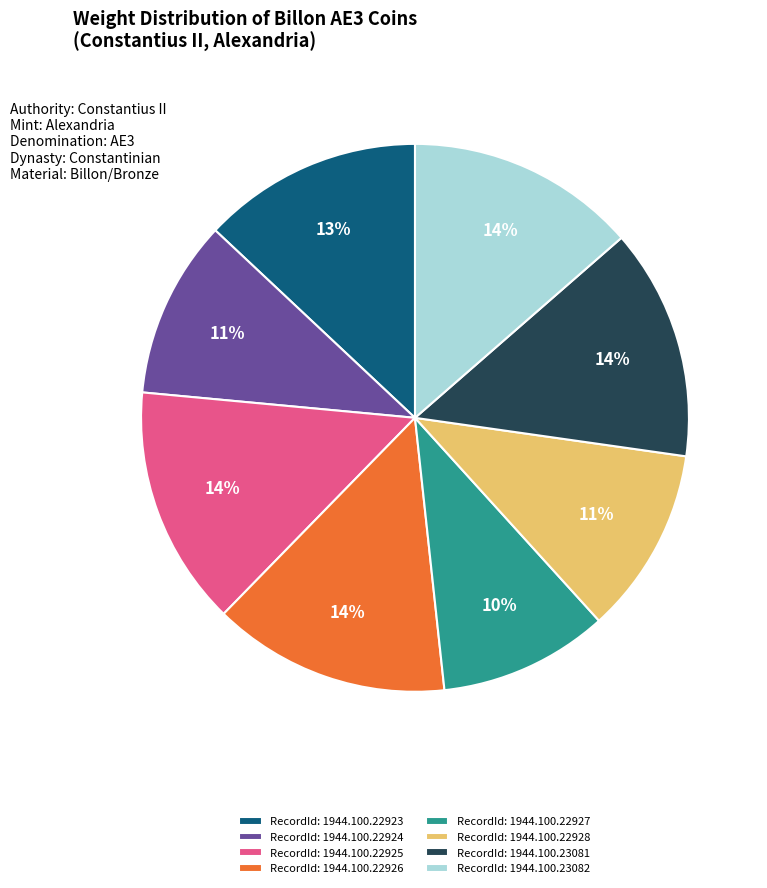

Approximately how many times larger is the value at RecordId: 1944.100.22927 compared to RecordId: 1944.100.23082?

0.7